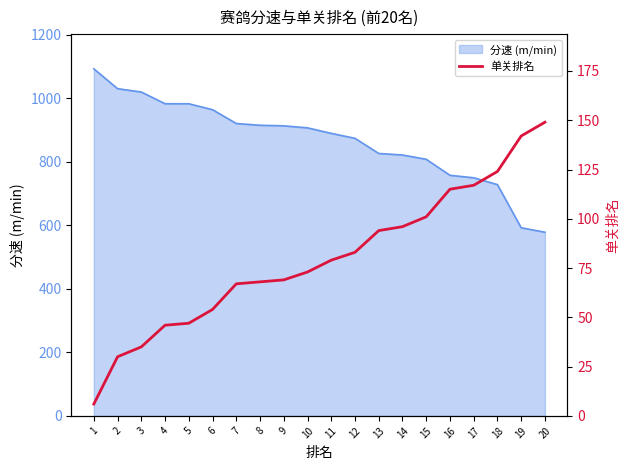

What is the highest value of the 分速 (m/min) series?

1092.5